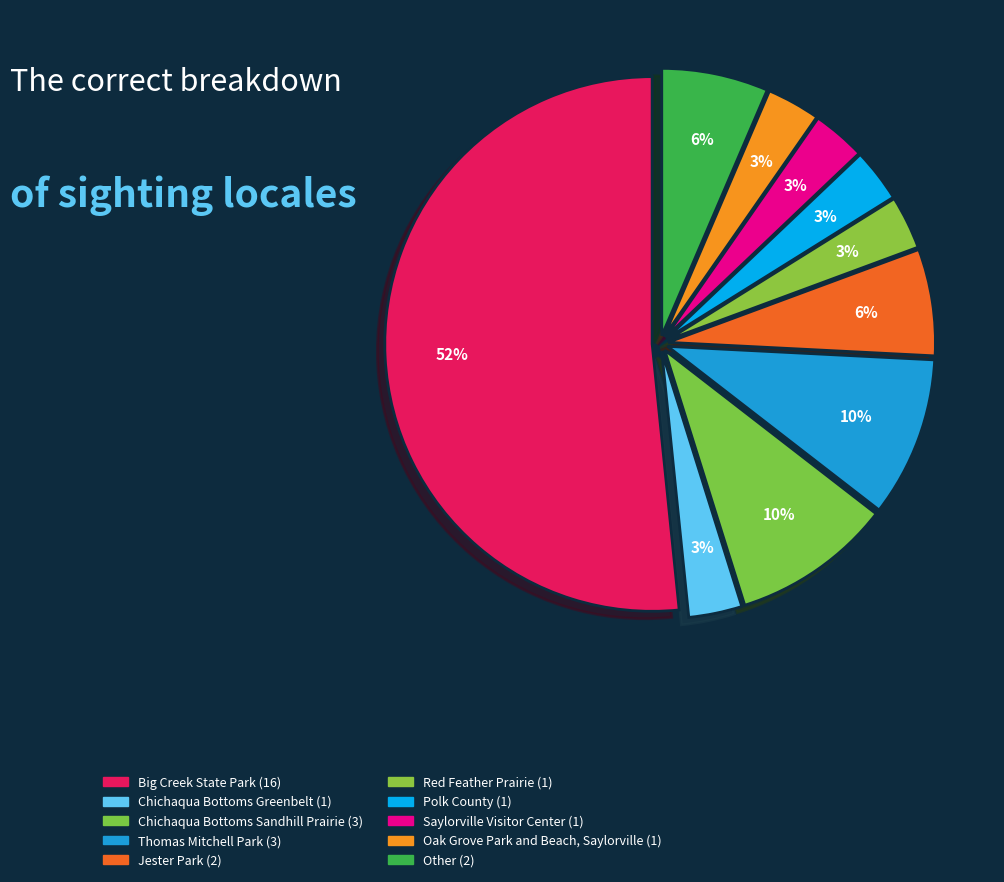

What is the largest slice in the pie chart?

Big Creek State Park